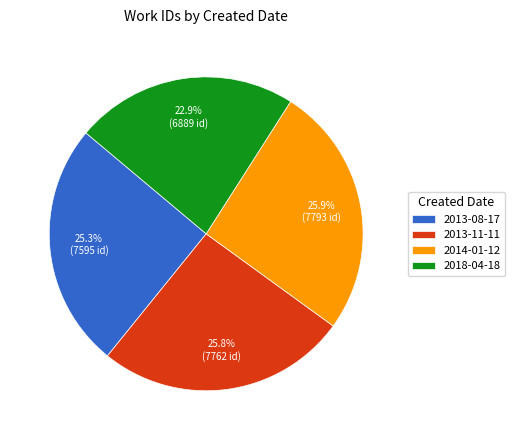

Does any single category account for the majority?

No